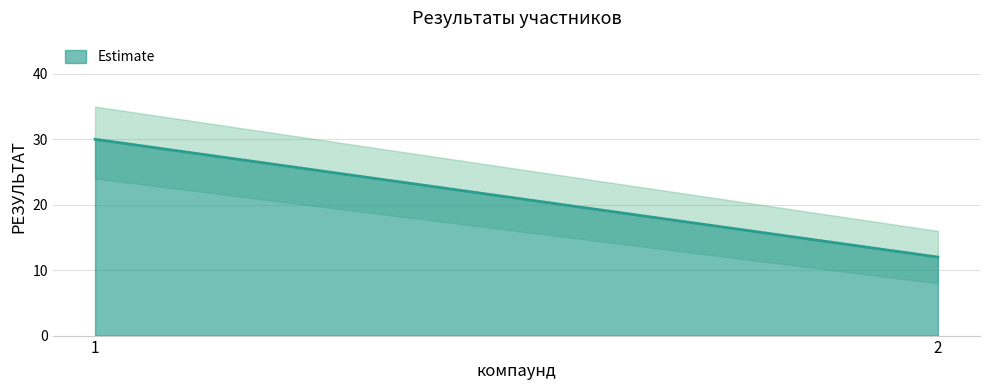

Approximately how many times larger is the value at 1 compared to 2?

2.5